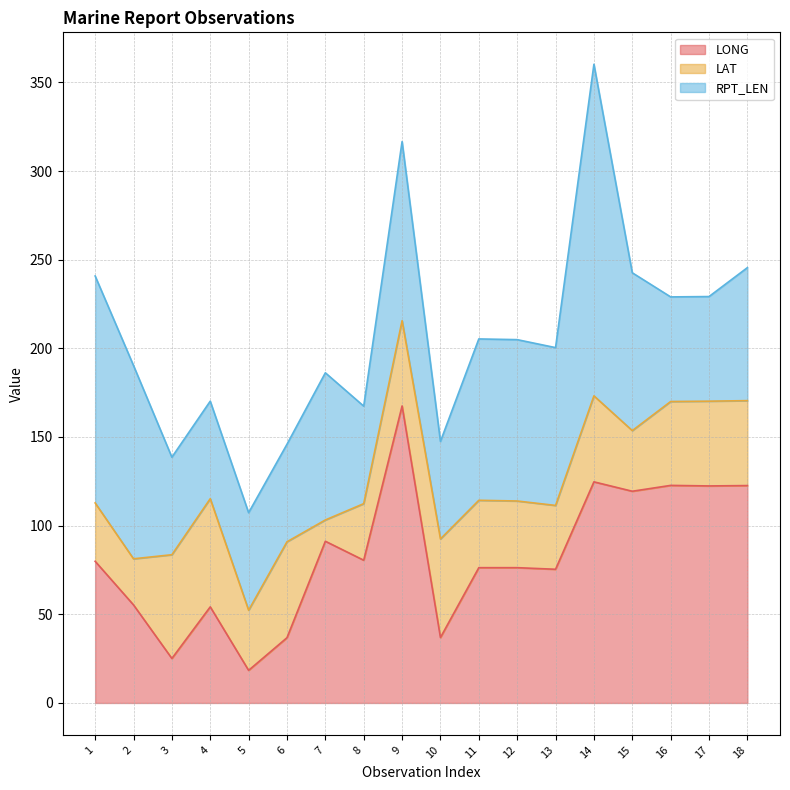

Reading left to right, transcribe all the data shown in this chart.

LONG: 79.9	55.3	25.1	54.2	18.4	36.8	91.2	80.5	167.5	36.9	76.3	76.3	75.4	124.7	119.4	122.7	122.4	122.6
LAT: 32.9	26.0	58.5	61.0	33.9	54.1	12.0	31.9	48.1	55.6	38.0	37.6	36.0	48.5	34.2	47.3	47.8	47.9
RPT_LEN: 128.0	109.0	55.0	55.0	55.0	55.0	83.0	55.0	101.0	55.0	91.0	91.0	89.0	187.0	89.0	59.0	59.0	75.0